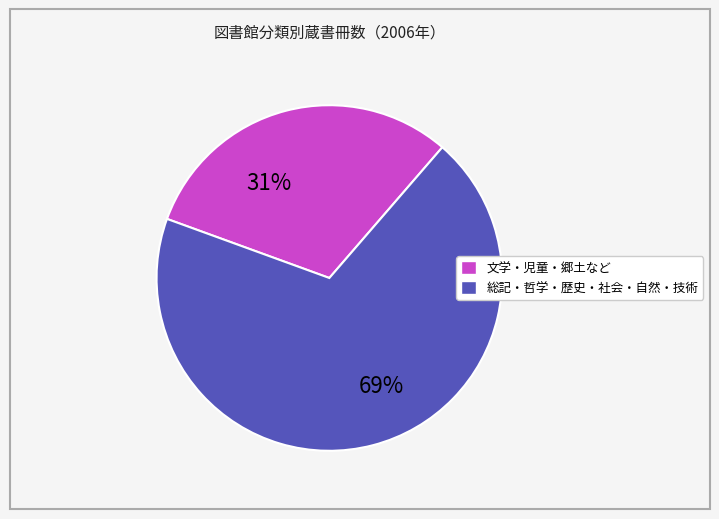

Is there a majority slice in this chart?

Yes